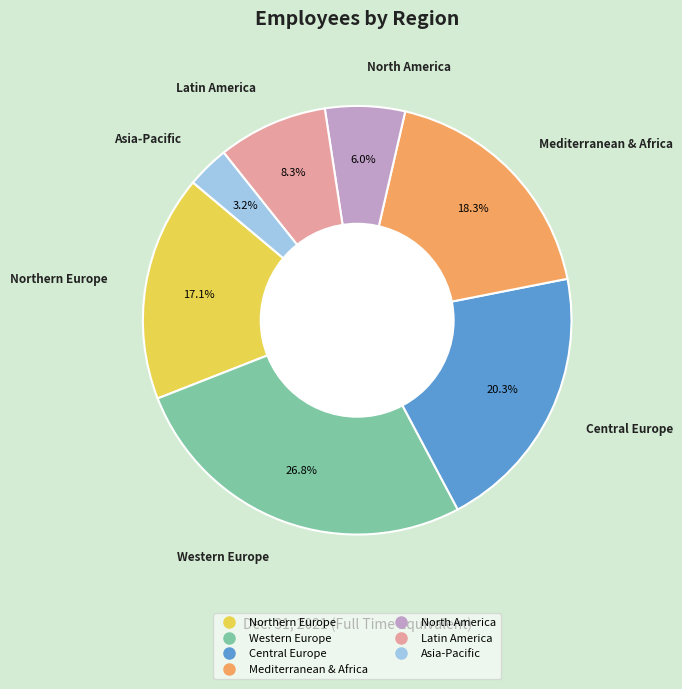

Rank the categories by value from highest to lowest.

Western Europe, Central Europe, Mediterranean & Africa, Northern Europe, Latin America, North America, Asia-Pacific